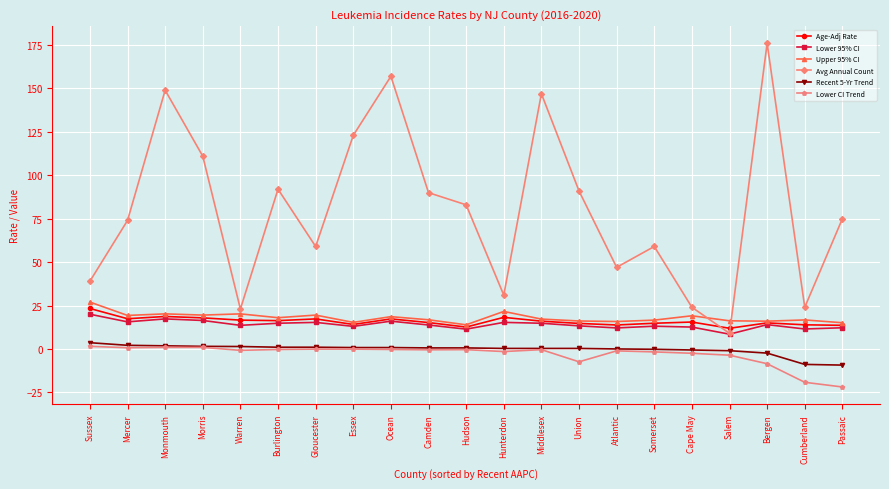

Read the Age-Adj Rate value at Salem.

11.9